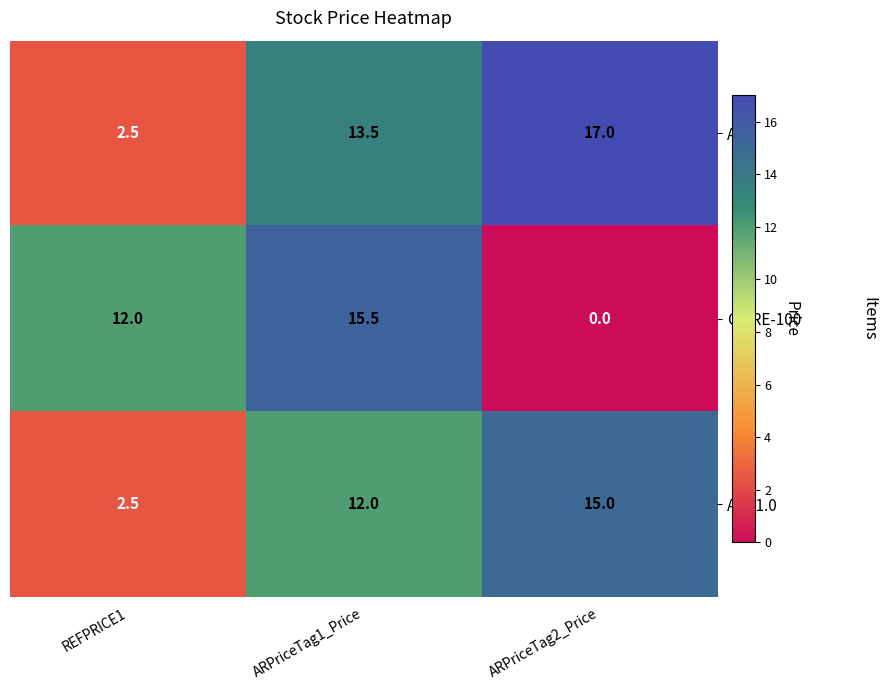

Reading left to right, transcribe all the data shown in this chart.

ANT: REFPRICE1=2.5	ARPriceTag1_Price=13.5	ARPriceTag2_Price=17.0
C-PRE-100: REFPRICE1=12.0	ARPriceTag1_Price=15.5	ARPriceTag2_Price=0.0
ANT1.0: REFPRICE1=2.5	ARPriceTag1_Price=12.0	ARPriceTag2_Price=15.0